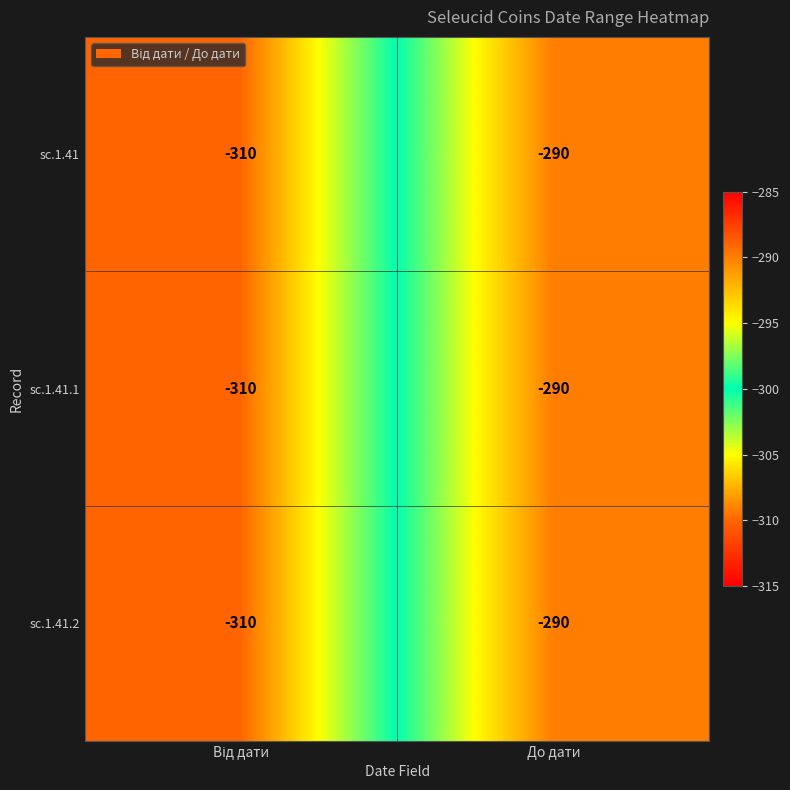

The value of sc.1.41.2 at До дати is -489. True or false?

False